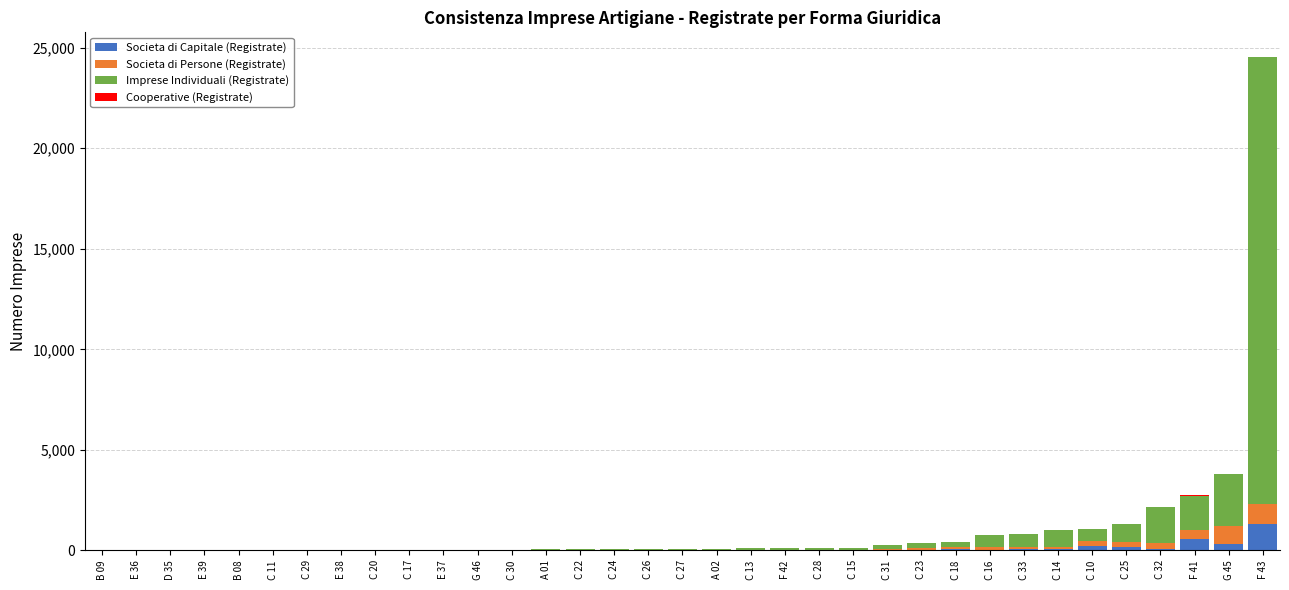

The value of Societa di Capitale (Registrate) at C 27 is 12. True or false?

True